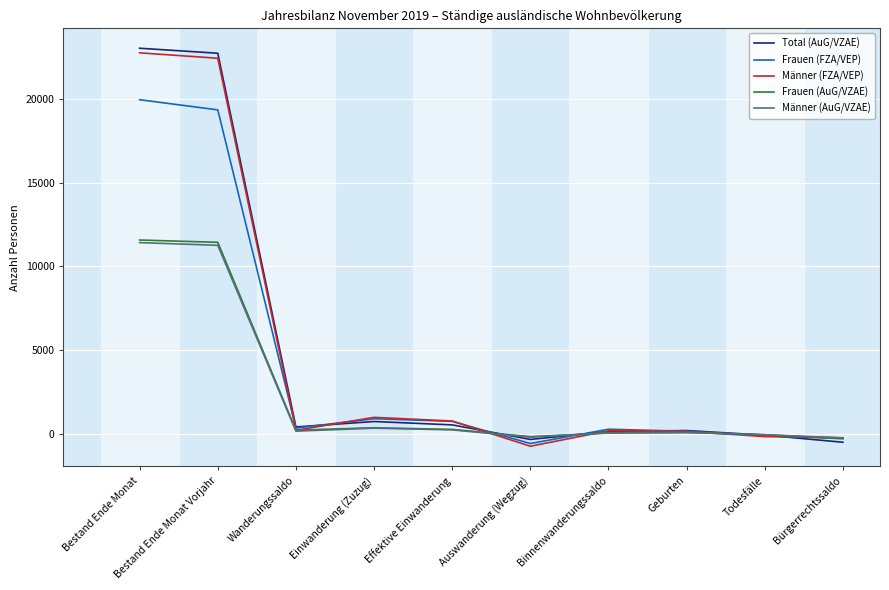

True or false: Total (AuG/VZAE) has more than 1 interior local peaks.

True